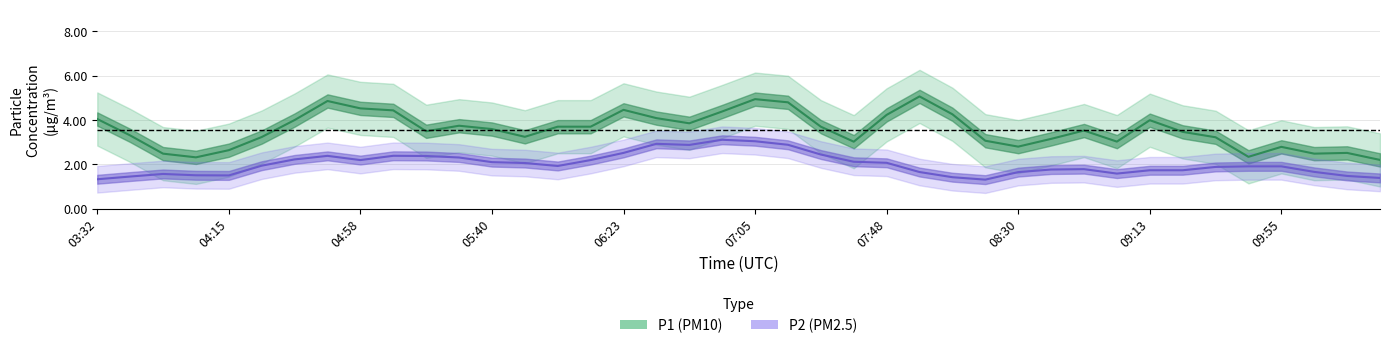

The P1 (PM10) series shows 4.2 at 07:48. True or false?

True